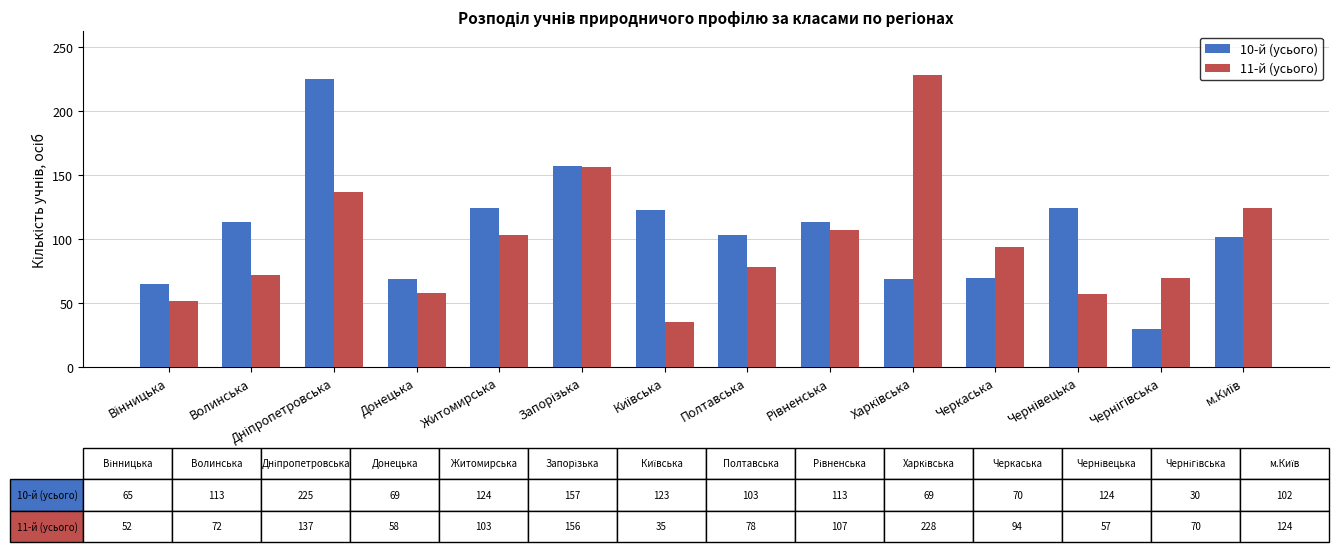

How many distinct data groups are displayed?

2